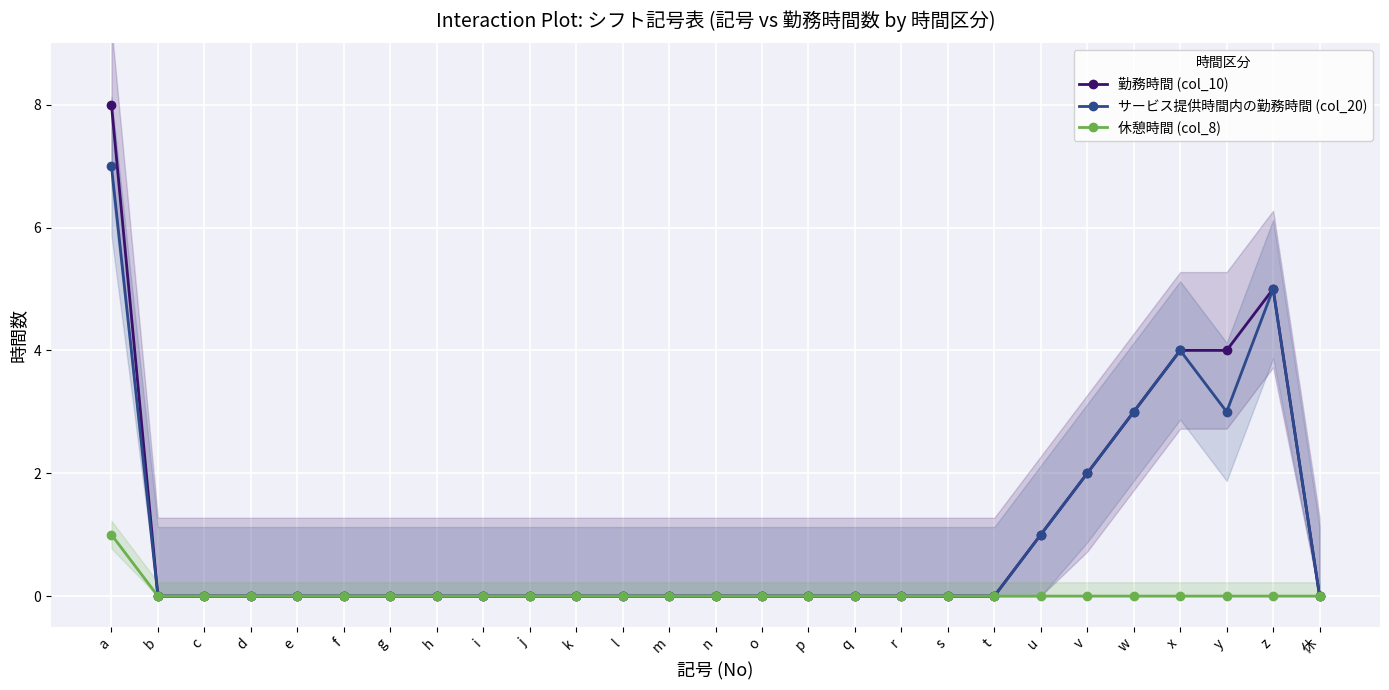

True or false: 勤務時間 (col_10) and サービス提供時間内の勤務時間 (col_20) intersect in this chart.

False